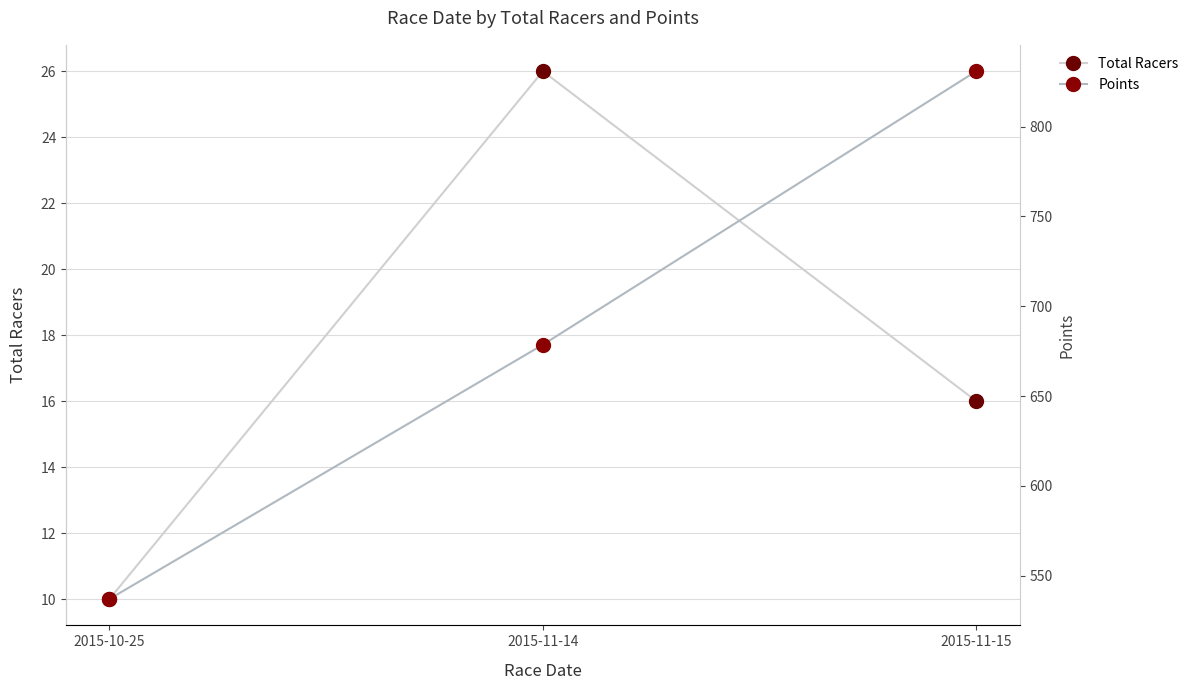

Which category has the highest value in the Total Racers series?

2015-11-14